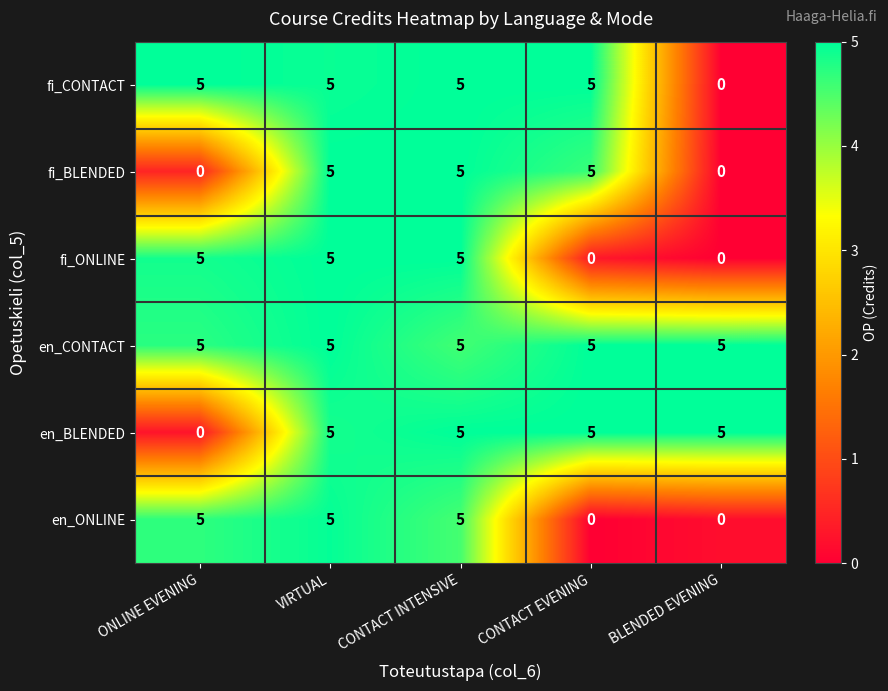

Reading left to right, transcribe all the data shown in this chart.

fi_CONTACT: ONLINE EVENING=5	VIRTUAL=5	CONTACT INTENSIVE=5	CONTACT EVENING=5	BLENDED EVENING=0
fi_BLENDED: ONLINE EVENING=0	VIRTUAL=5	CONTACT INTENSIVE=5	CONTACT EVENING=5	BLENDED EVENING=0
fi_ONLINE: ONLINE EVENING=5	VIRTUAL=5	CONTACT INTENSIVE=5	CONTACT EVENING=0	BLENDED EVENING=0
en_CONTACT: ONLINE EVENING=5	VIRTUAL=5	CONTACT INTENSIVE=5	CONTACT EVENING=5	BLENDED EVENING=5
en_BLENDED: ONLINE EVENING=0	VIRTUAL=5	CONTACT INTENSIVE=5	CONTACT EVENING=5	BLENDED EVENING=5
en_ONLINE: ONLINE EVENING=5	VIRTUAL=5	CONTACT INTENSIVE=5	CONTACT EVENING=0	BLENDED EVENING=0